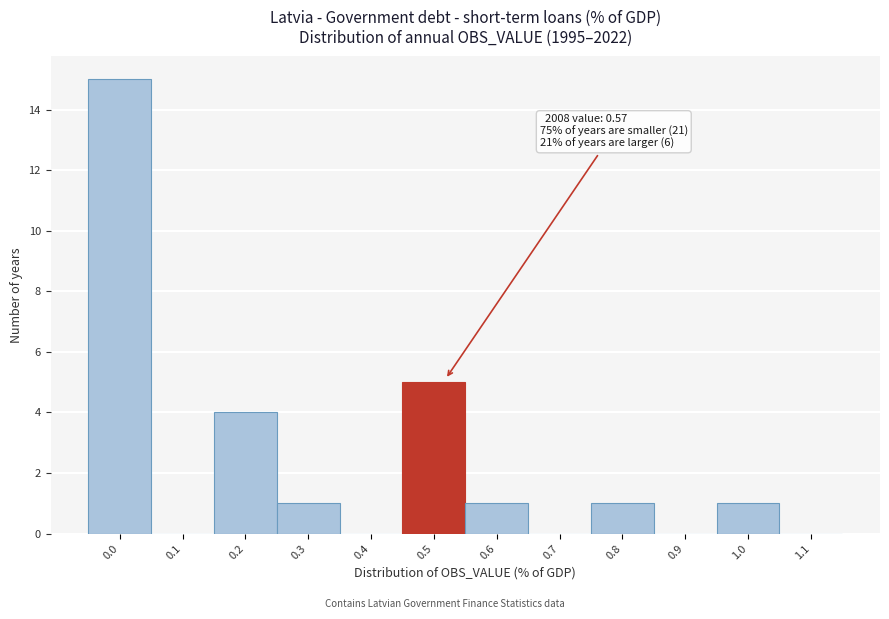

Reading left to right, what are all the values shown in this chart?

0.0=15	0.1=0	0.2=4	0.3=1	0.4=0	0.5=5	0.6=1	0.7=0	0.8=1	0.9=0	1.0=1	1.1=0